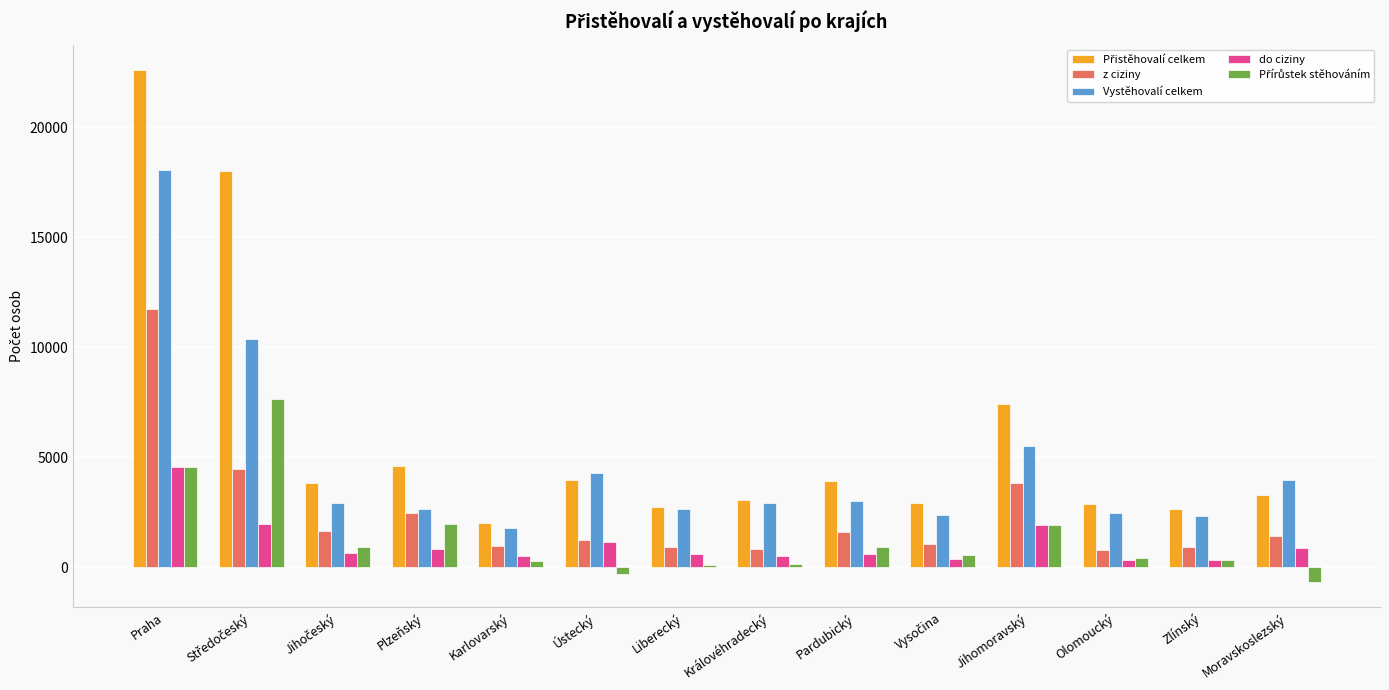

What is the approximate value of z ciziny at Plzeňský?

2447